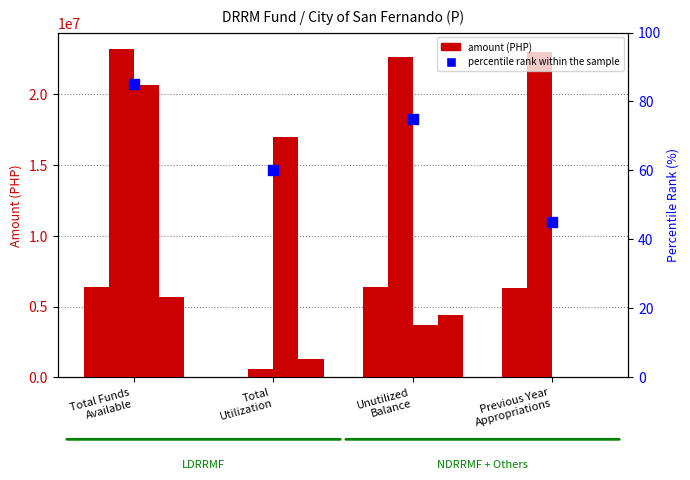

Is it true that QRF 30% equals 6406829.7 at Unutilized
Balance?

True